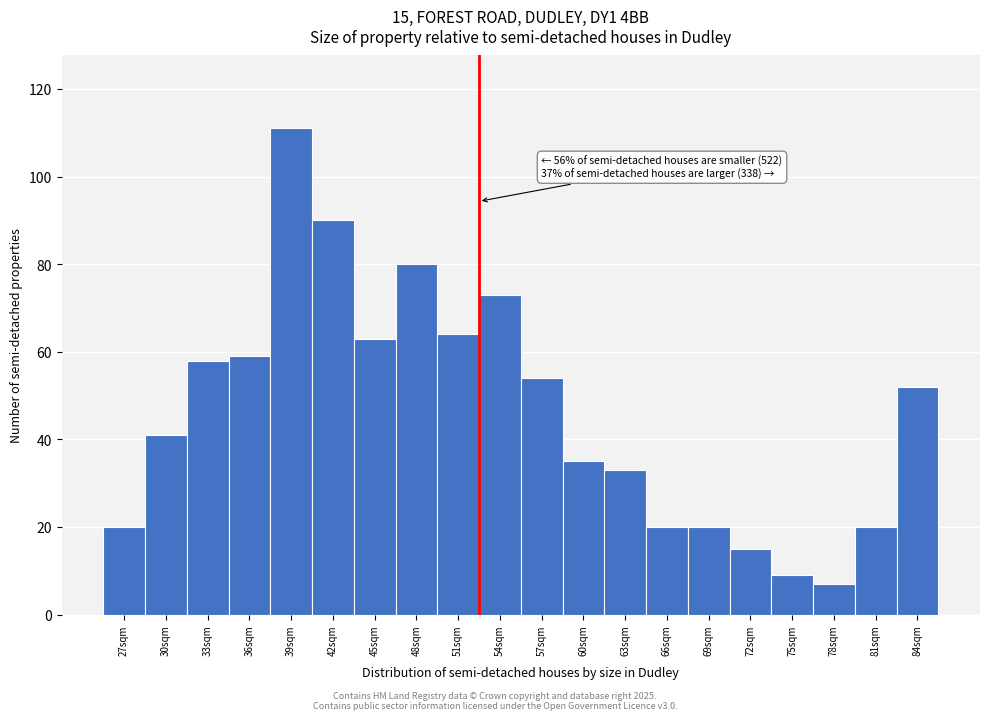

Reading left to right, list all the values displayed in this chart.

20	41	58	59	111	90	63	80	64	73	54	35	33	20	20	15	9	7	20	52